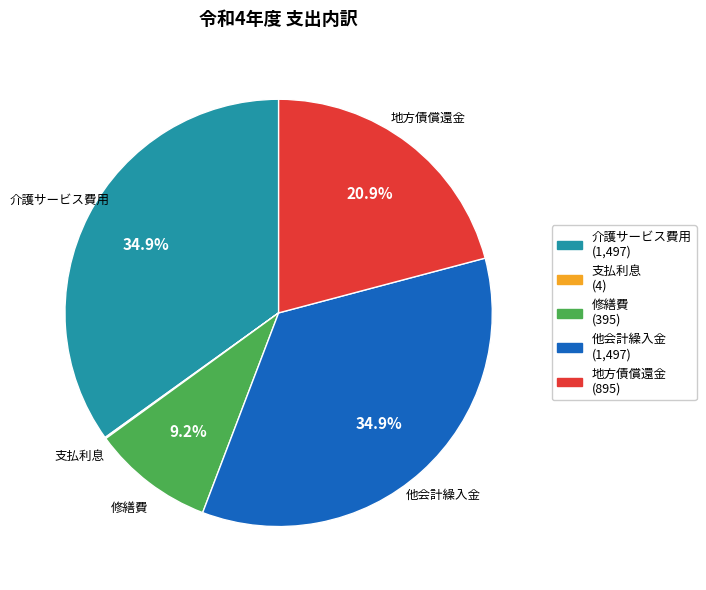

Does 介護サービス費用 account for over 50% of the chart?

No